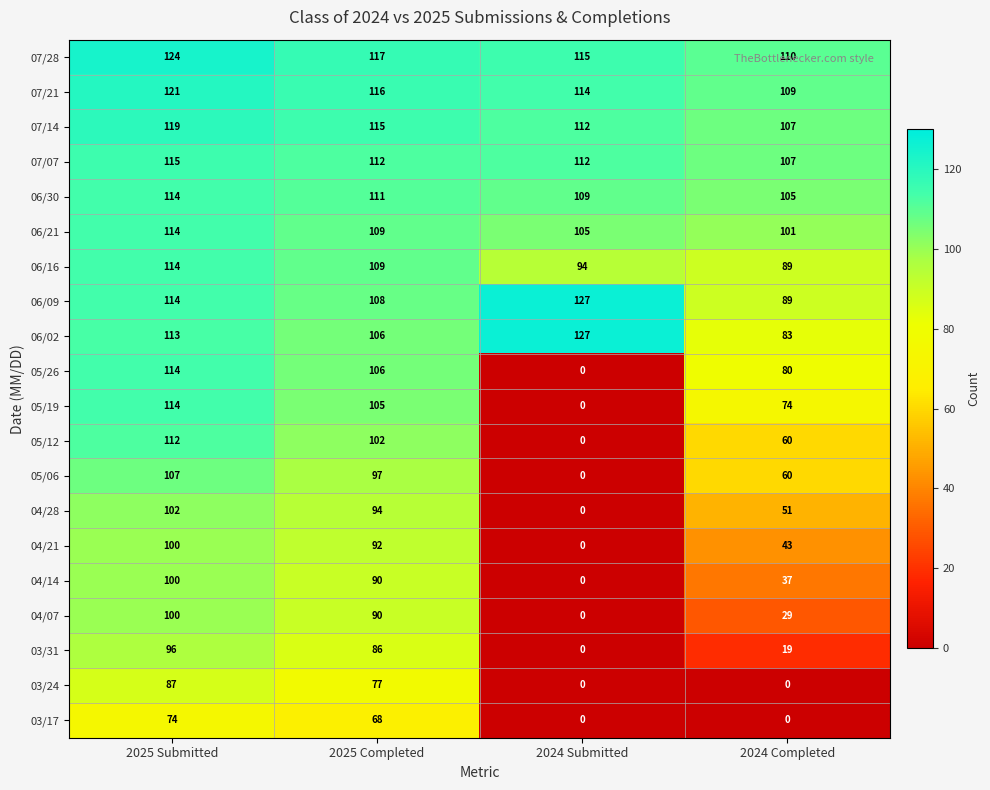

How many distinct data groups are displayed?

20